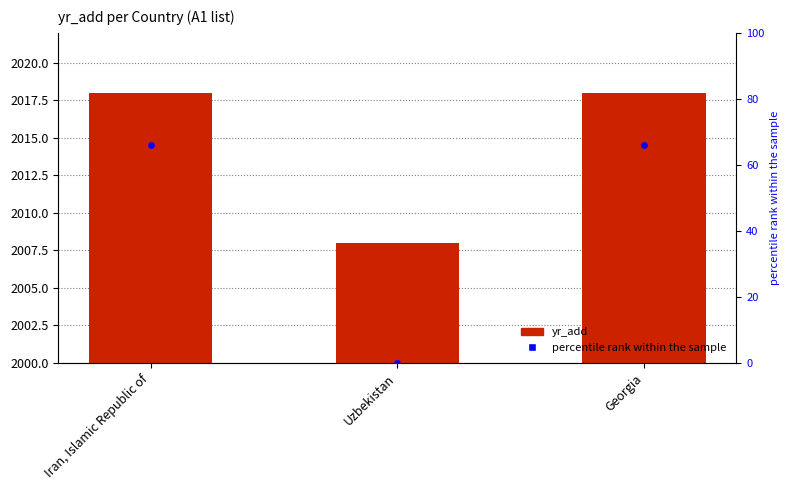

Is the value of yr_add at Uzbekistan greater than the value of percentile rank within the sample at Georgia?

Yes